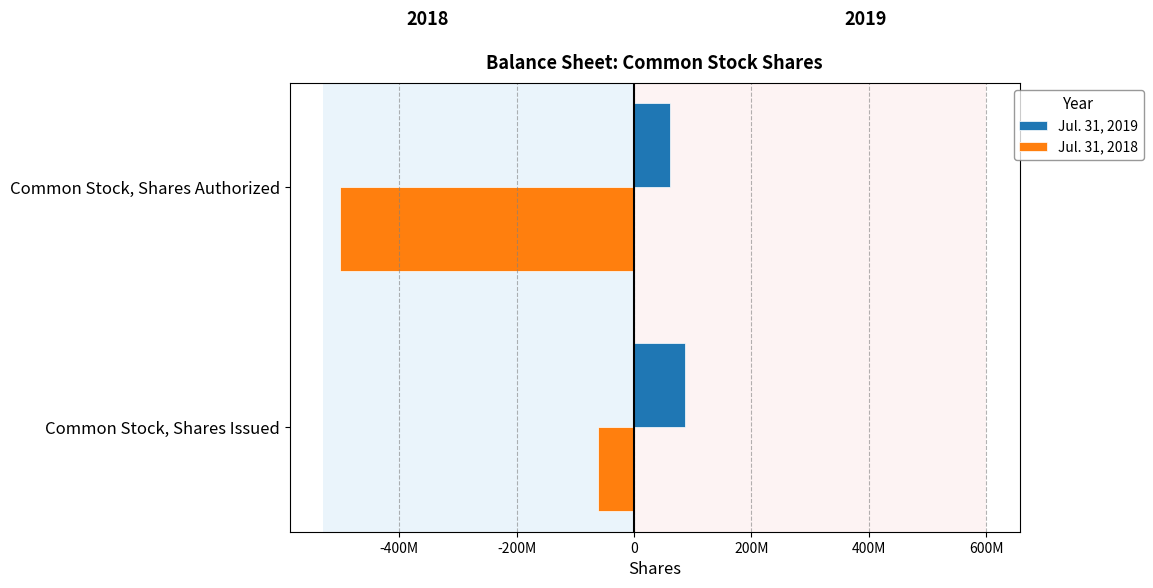

Which series has the largest range (max minus min)?

Jul. 31, 2018